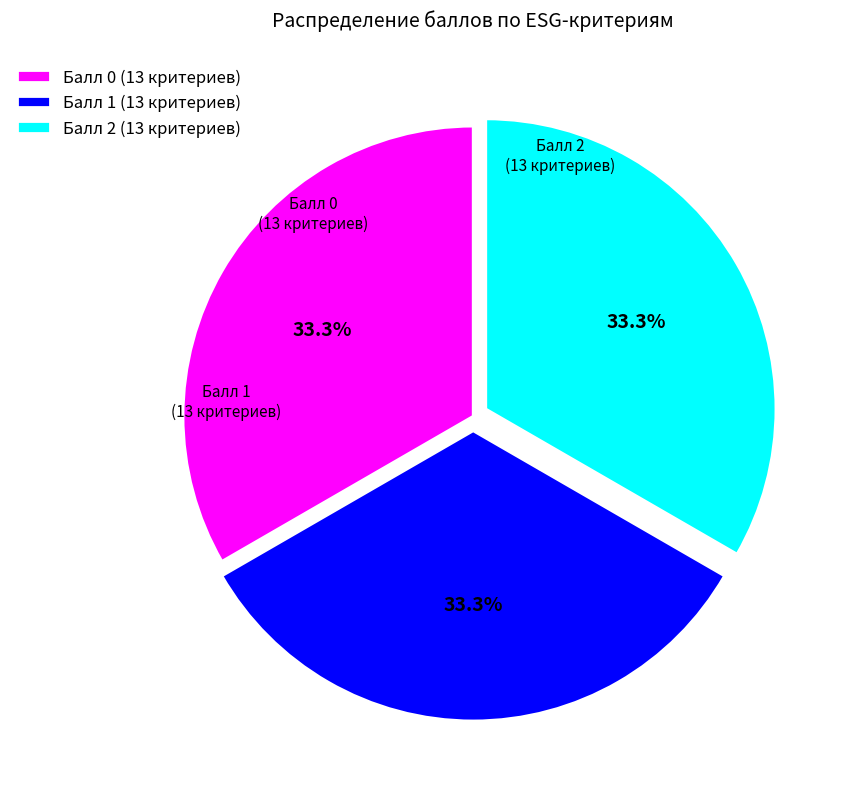

What is the ratio of the value at Балл 1 (13 критериев) to the value at Балл 2 (13 критериев)?

1.0